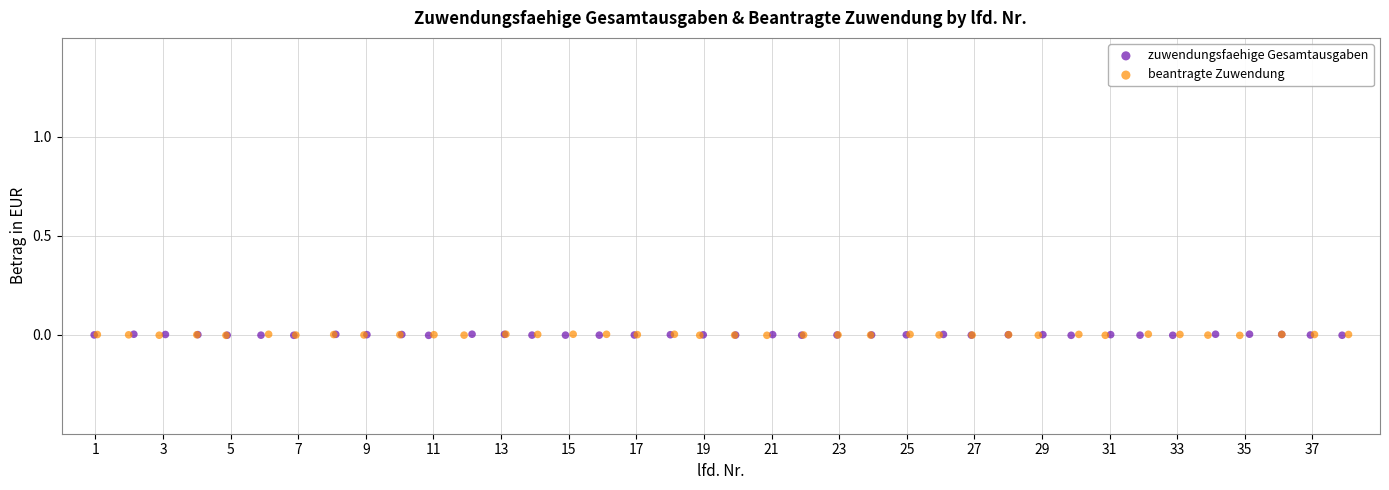

What are all the series names shown in the legend?

zuwendungsfaehige Gesamtausgaben, beantragte Zuwendung